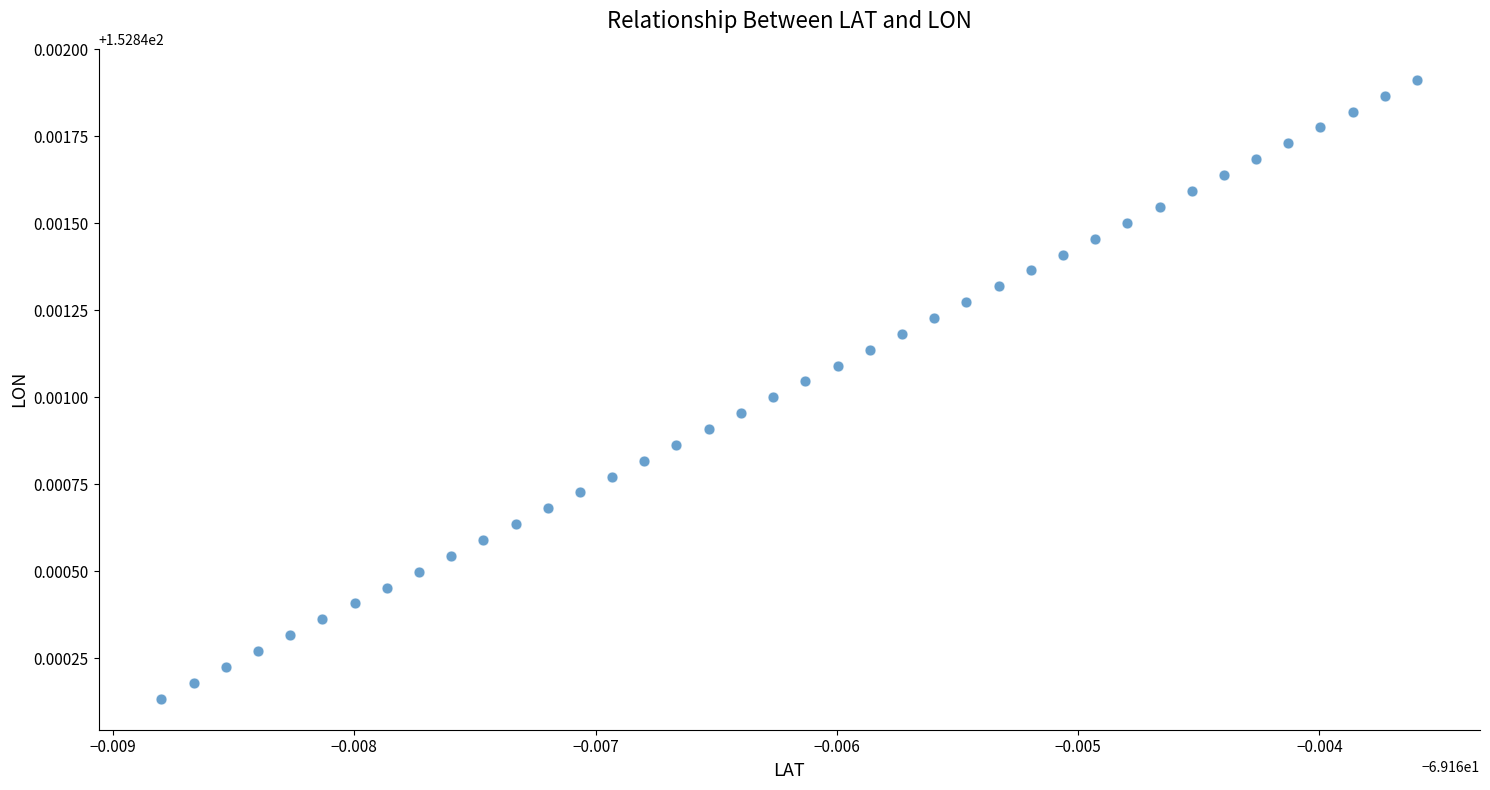

How many points are shown in the scatter plot?

40